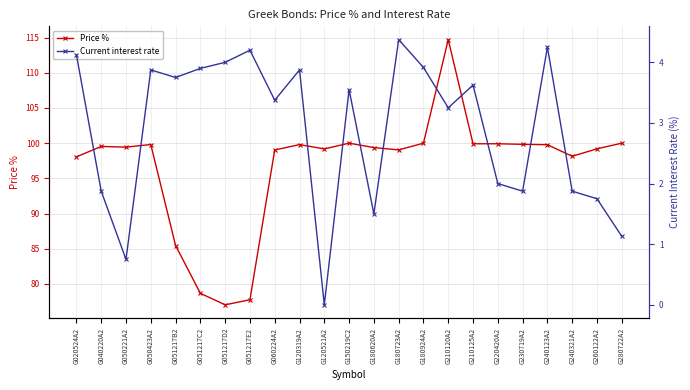

True or false: Price % and Current interest rate cross at least once.

False